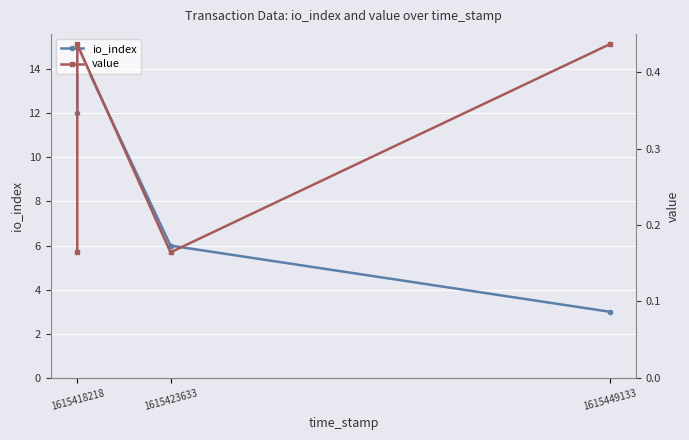

True or false: value and io_index cross at least once.

False